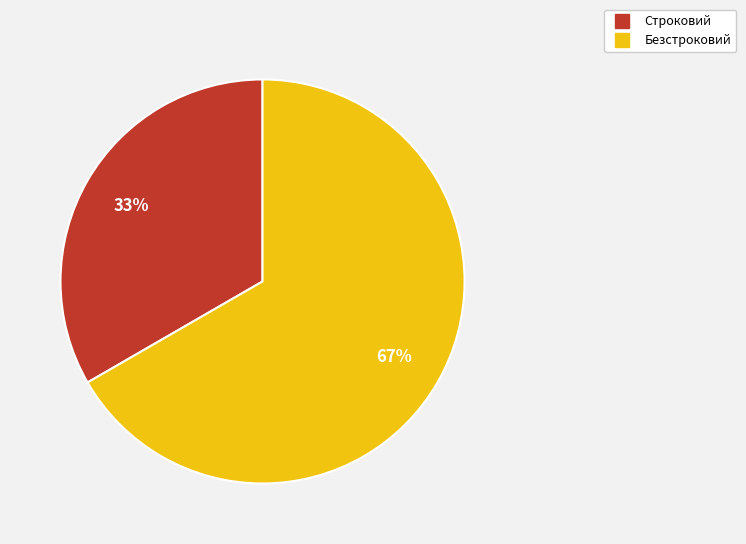

Which slice is the largest?

Безстроковий